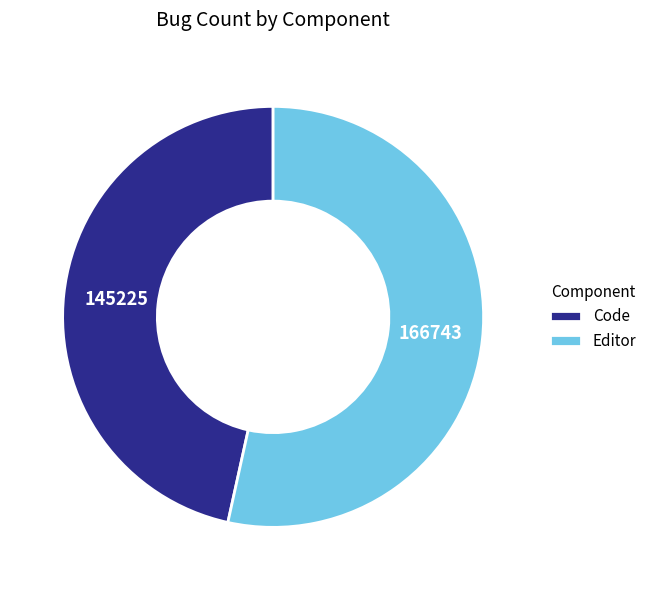

How many segments does this pie chart have?

2